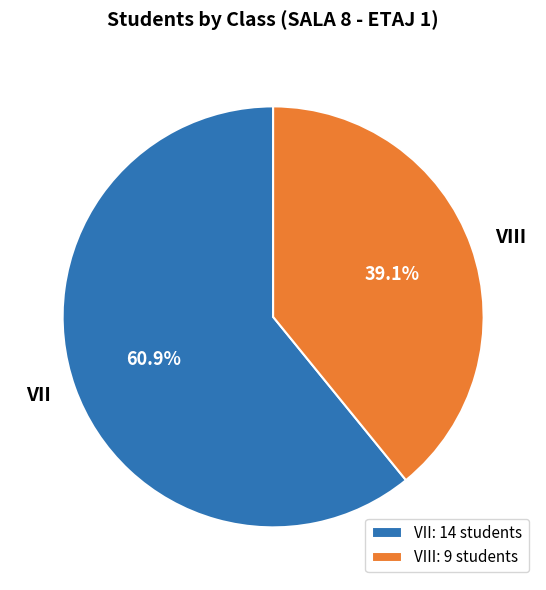

Count the number of slices in the pie.

2